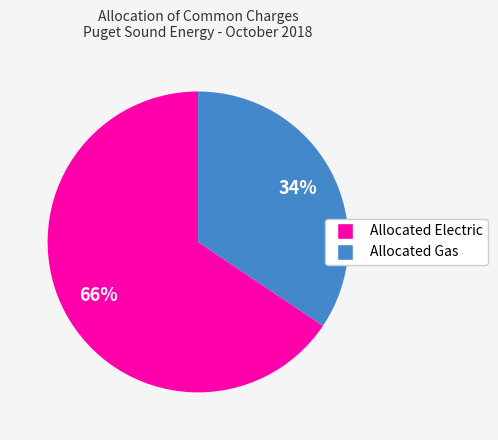

What percentage is the Allocated Gas slice, to the nearest percent?

34%